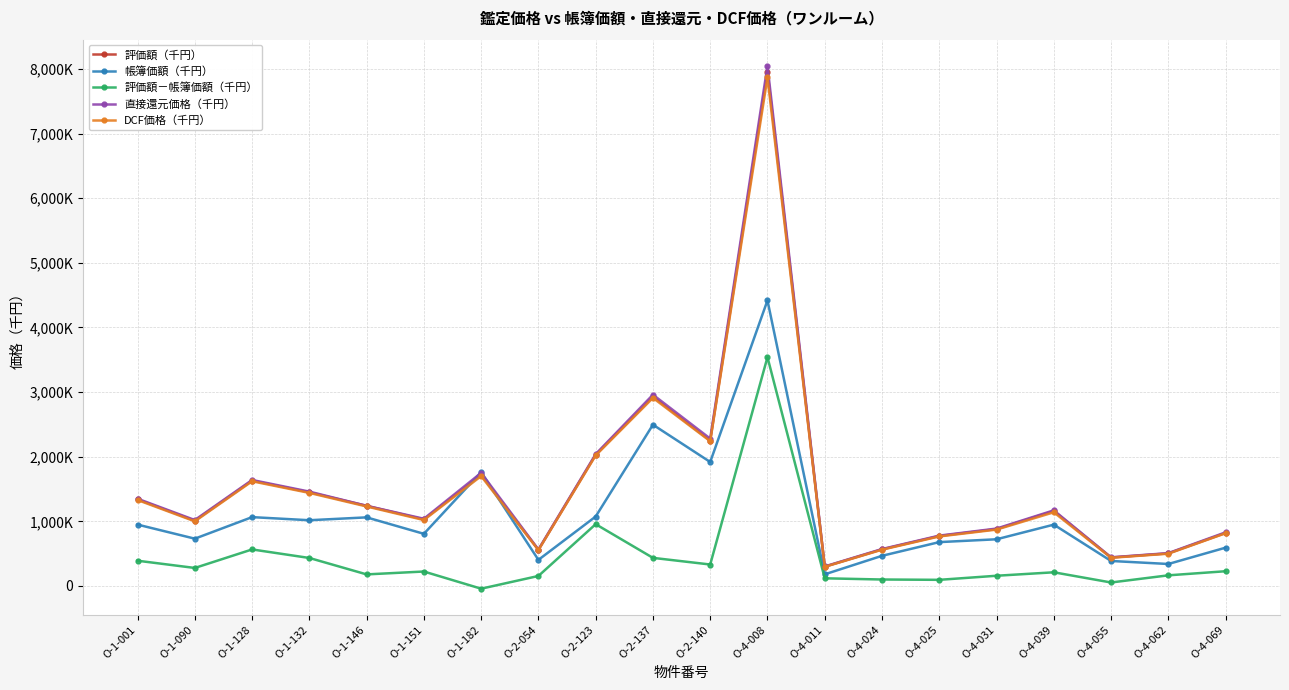

What are all the series names shown in the legend?

評価額（千円）, 帳簿価額（千円）, 評価額－帳簿価額（千円）, 直接還元価格（千円）, DCF価格（千円）